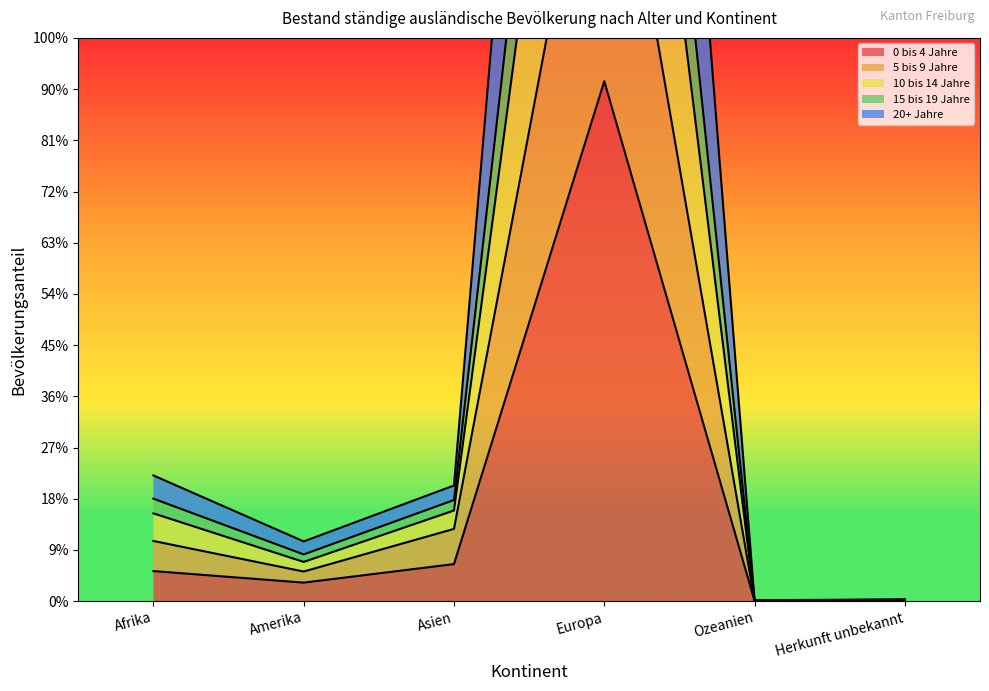

Rank the series by their average value, from highest to lowest.

10 bis 14 Jahre, 15 bis 19 Jahre, 20+ Jahre, 5 bis 9 Jahre, 0 bis 4 Jahre